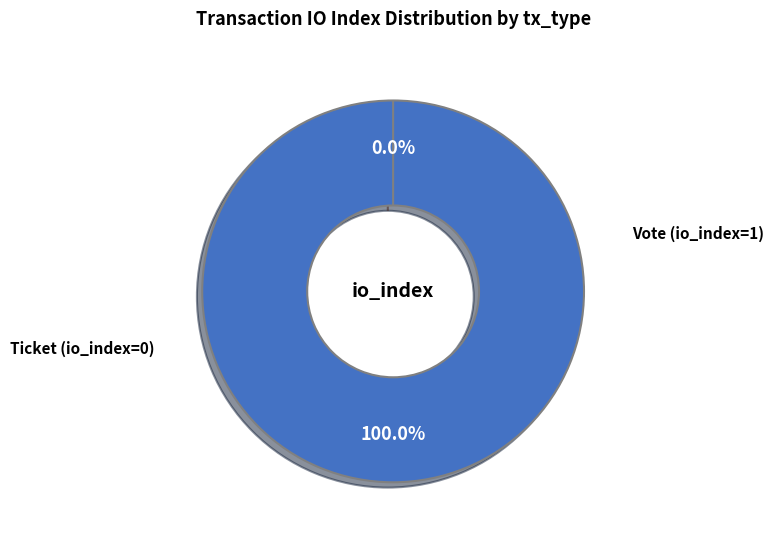

Which category accounts for the majority?

Vote (io_index=1)